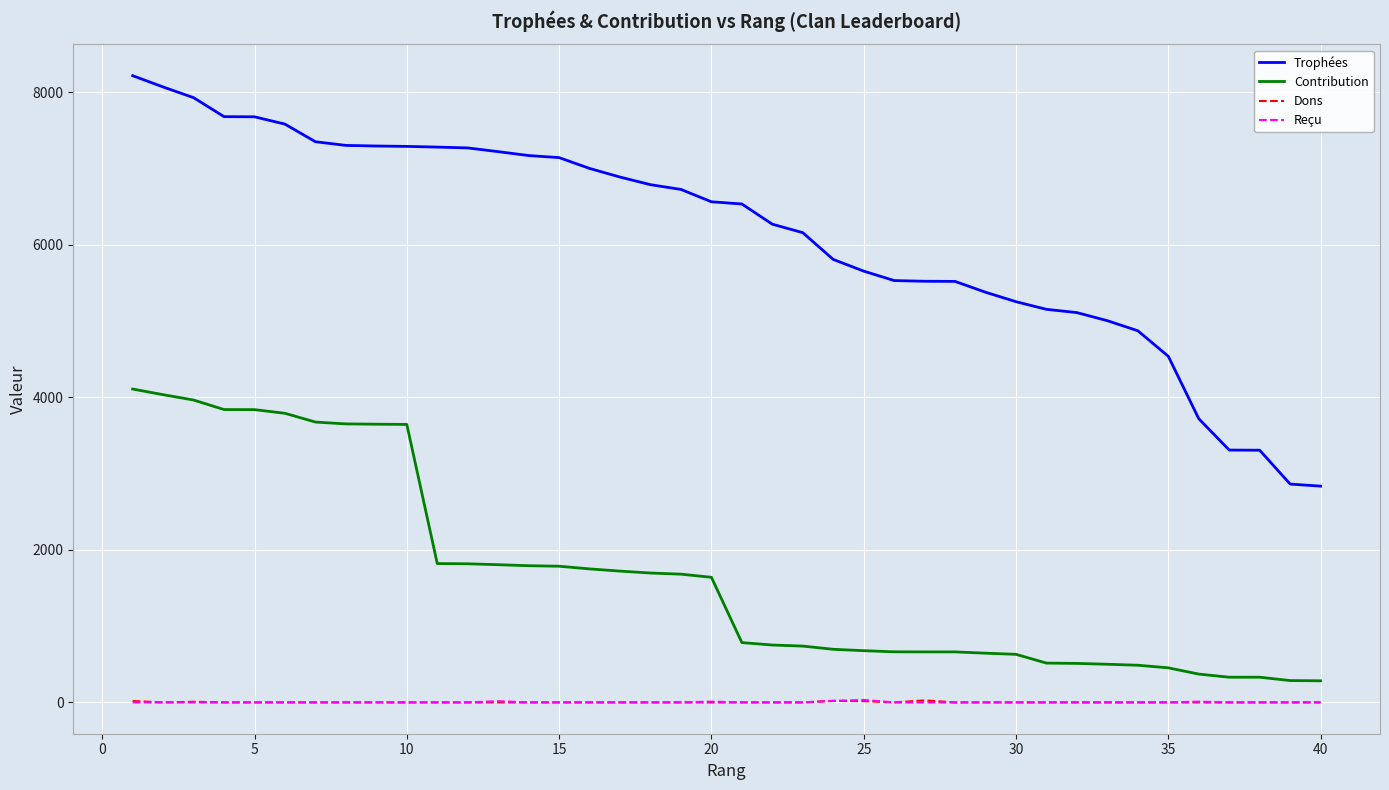

Which series has the largest range (max minus min)?

Trophées